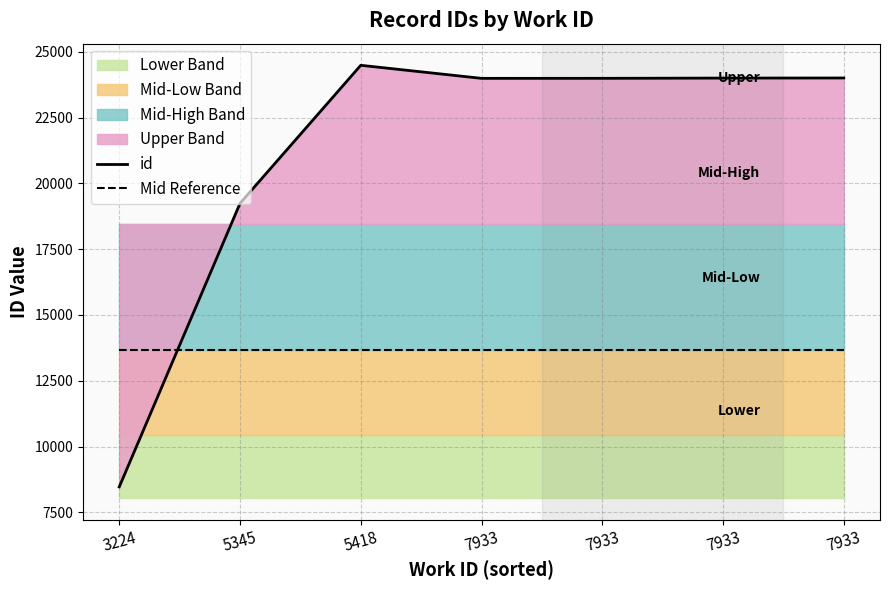

How many data points in id are less than 23993?

3